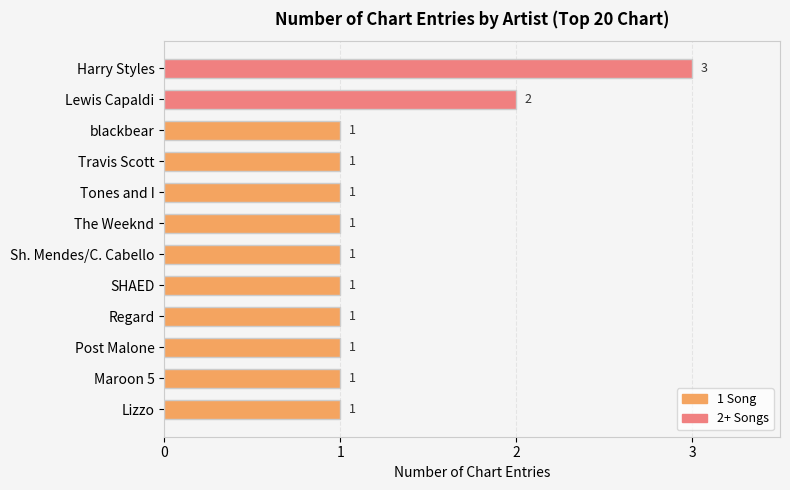

Are the bars grouped side by side (vs. stacked)?

No